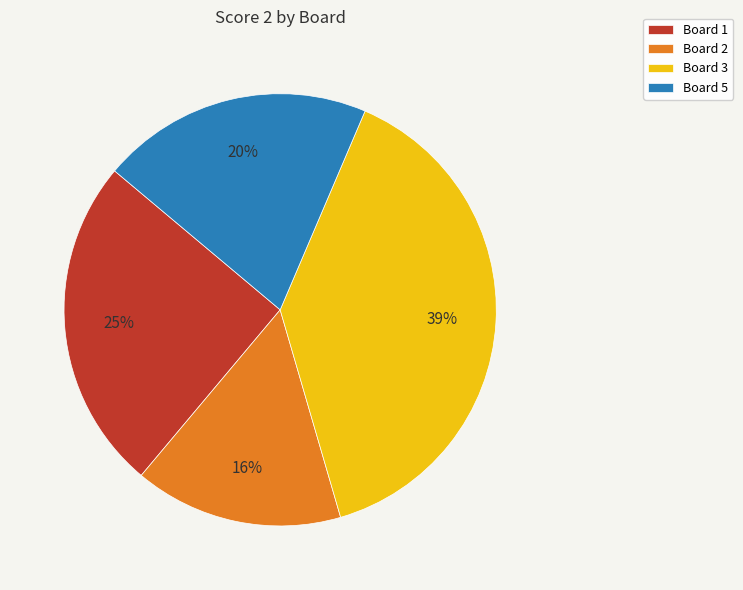

Count the number of slices in the pie.

4